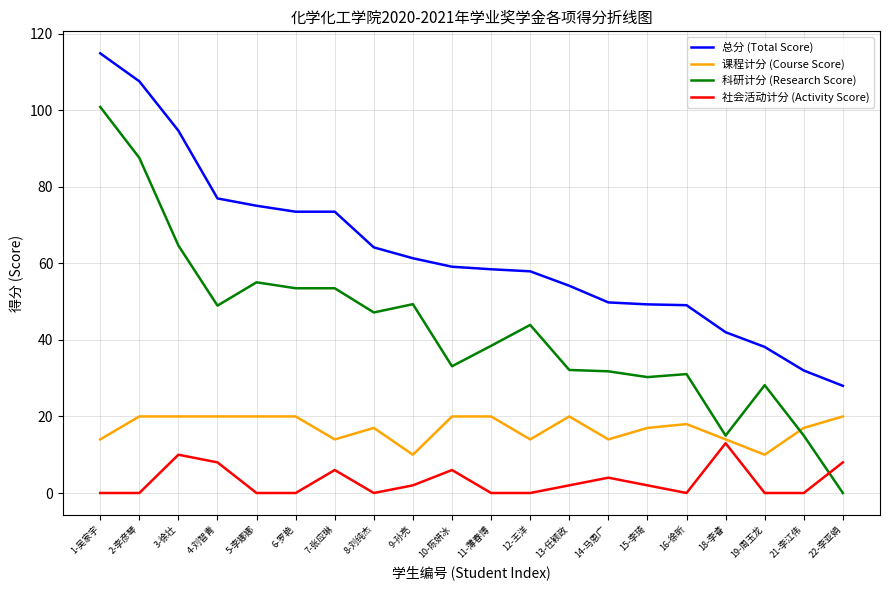

True or false: 社会活动计分 (Activity Score) has more than 2 interior local peaks.

True